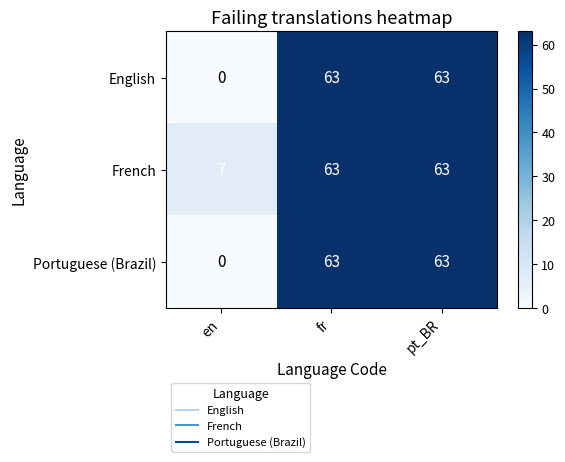

What is the average value of the Portuguese (Brazil) series?

42